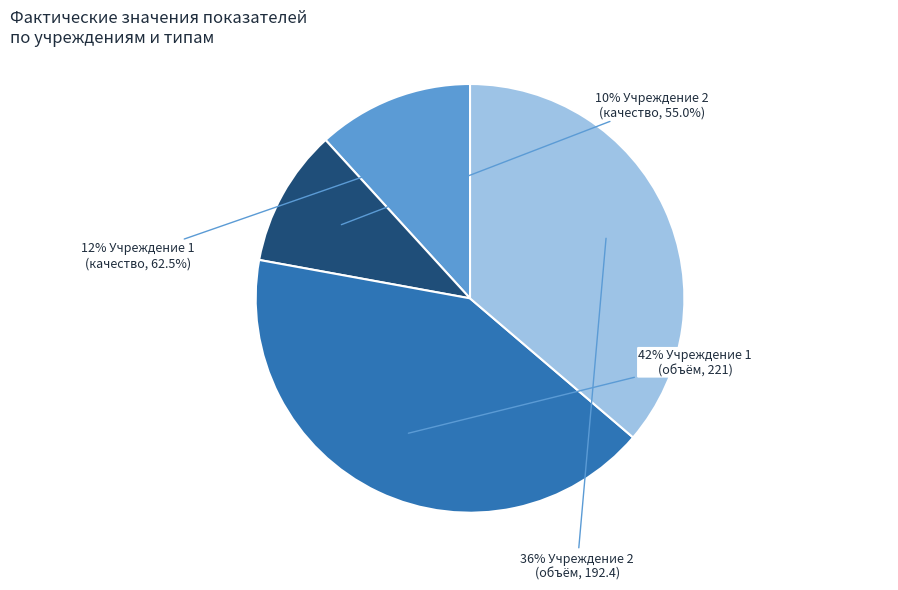

To the nearest percent, what is the average slice percentage?

25%